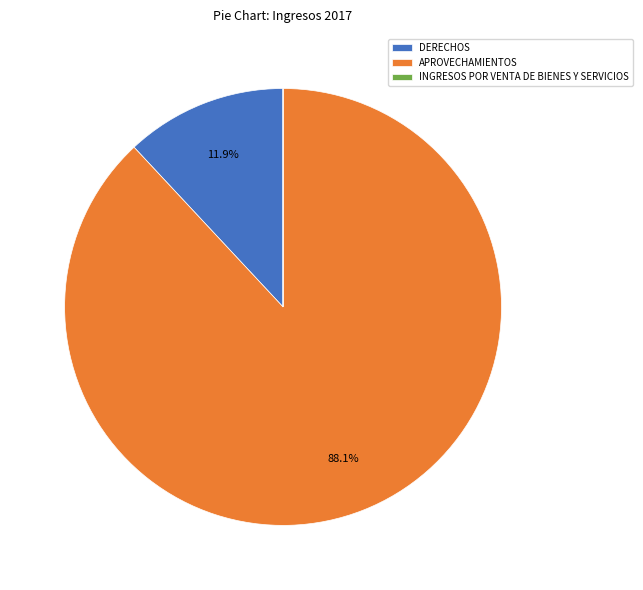

Does any single category account for the majority?

Yes